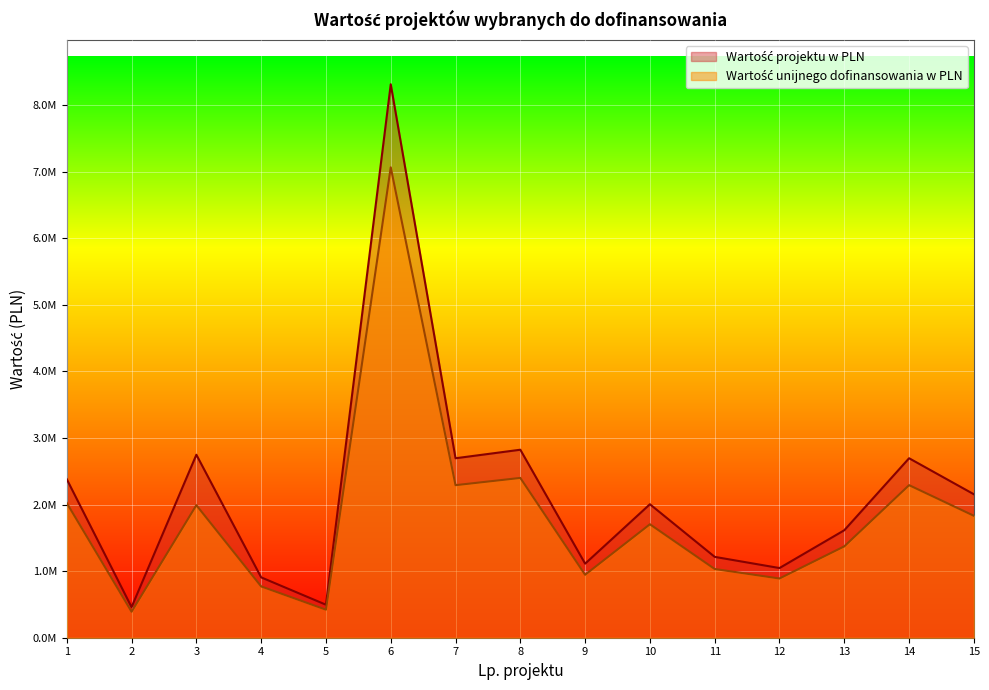

At 7, list the series in order from largest to smallest.

Wartość projektu w PLN, Wartość unijnego dofinansowania w PLN